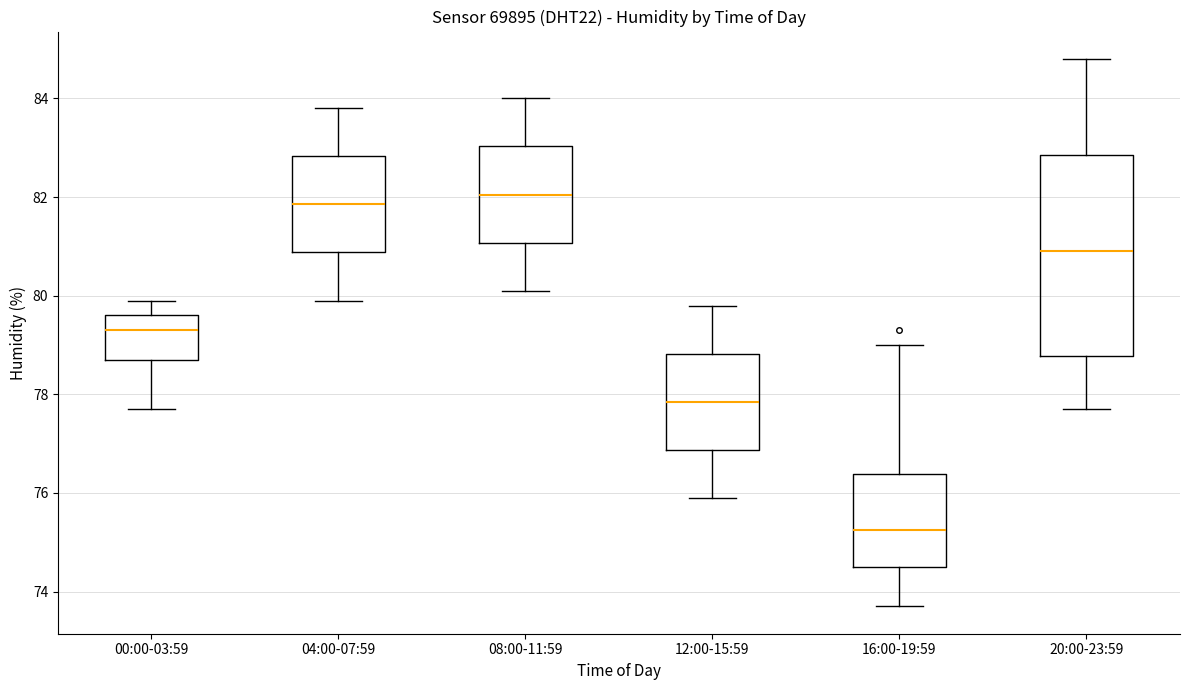

Reading left to right, transcribe this box plot: for each box, give where its median line is, the range the box spans, and where its two whiskers end, as read against the y-axis. The values are not printed on the chart, so give them approximately, as read against the axis.

00:00-03:59: median 79.4, box 78.8 to 79.6, whiskers 77.8 to 80.0
04:00-07:59: median 81.8, box 80.8 to 82.8, whiskers 80.0 to 83.8
08:00-11:59: median 82.0, box 81.0 to 83.0, whiskers 80.2 to 84.0
12:00-15:59: median 77.8, box 76.8 to 78.8, whiskers 76.0 to 79.8
16:00-19:59: median 75.2, box 74.6 to 76.4, whiskers 73.8 to 79.0
20:00-23:59: median 81.0, box 78.8 to 82.8, whiskers 77.8 to 84.8